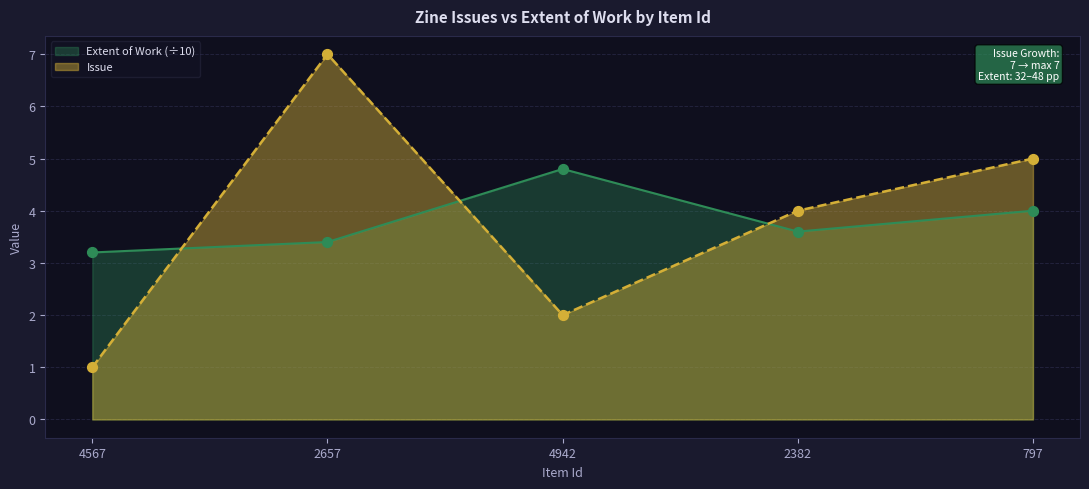

Which series contains the lowest Y value?

Issue